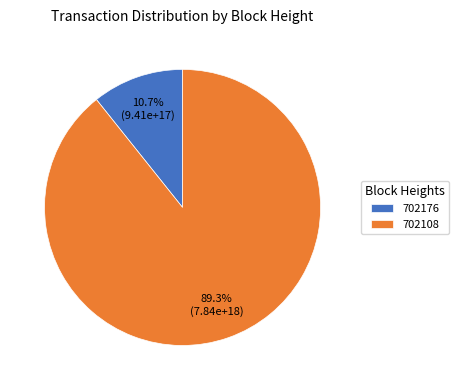

Which category has the smallest portion of the pie?

702176